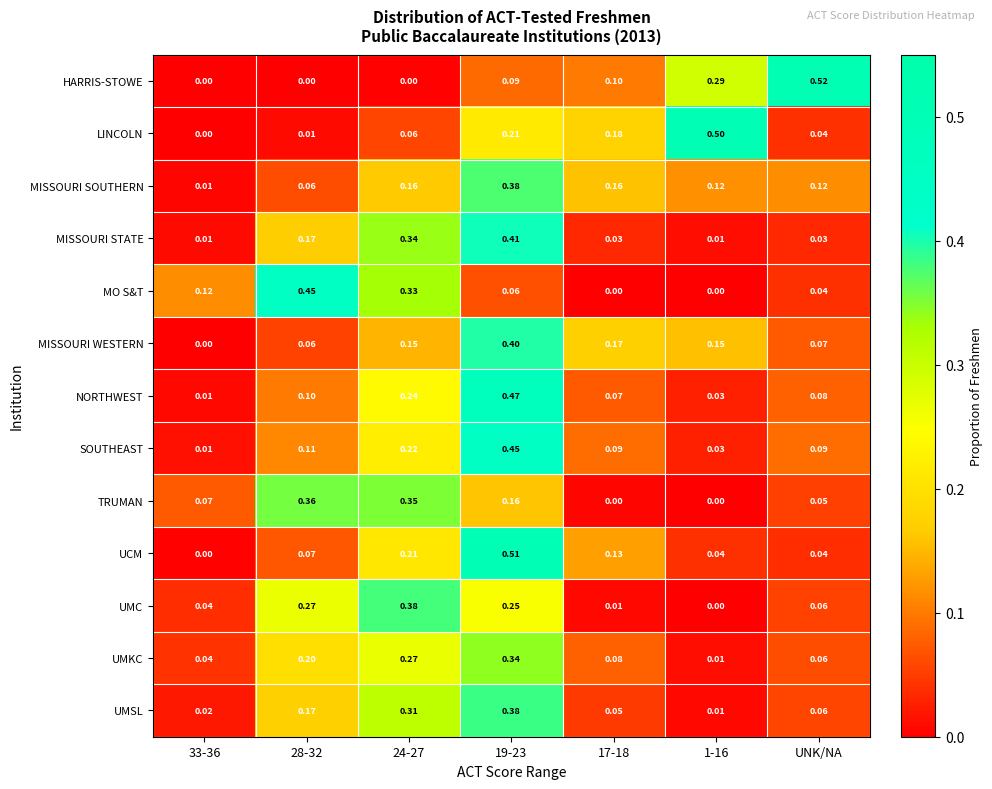

Which label corresponds to the largest value in the chart?

UNK/NA